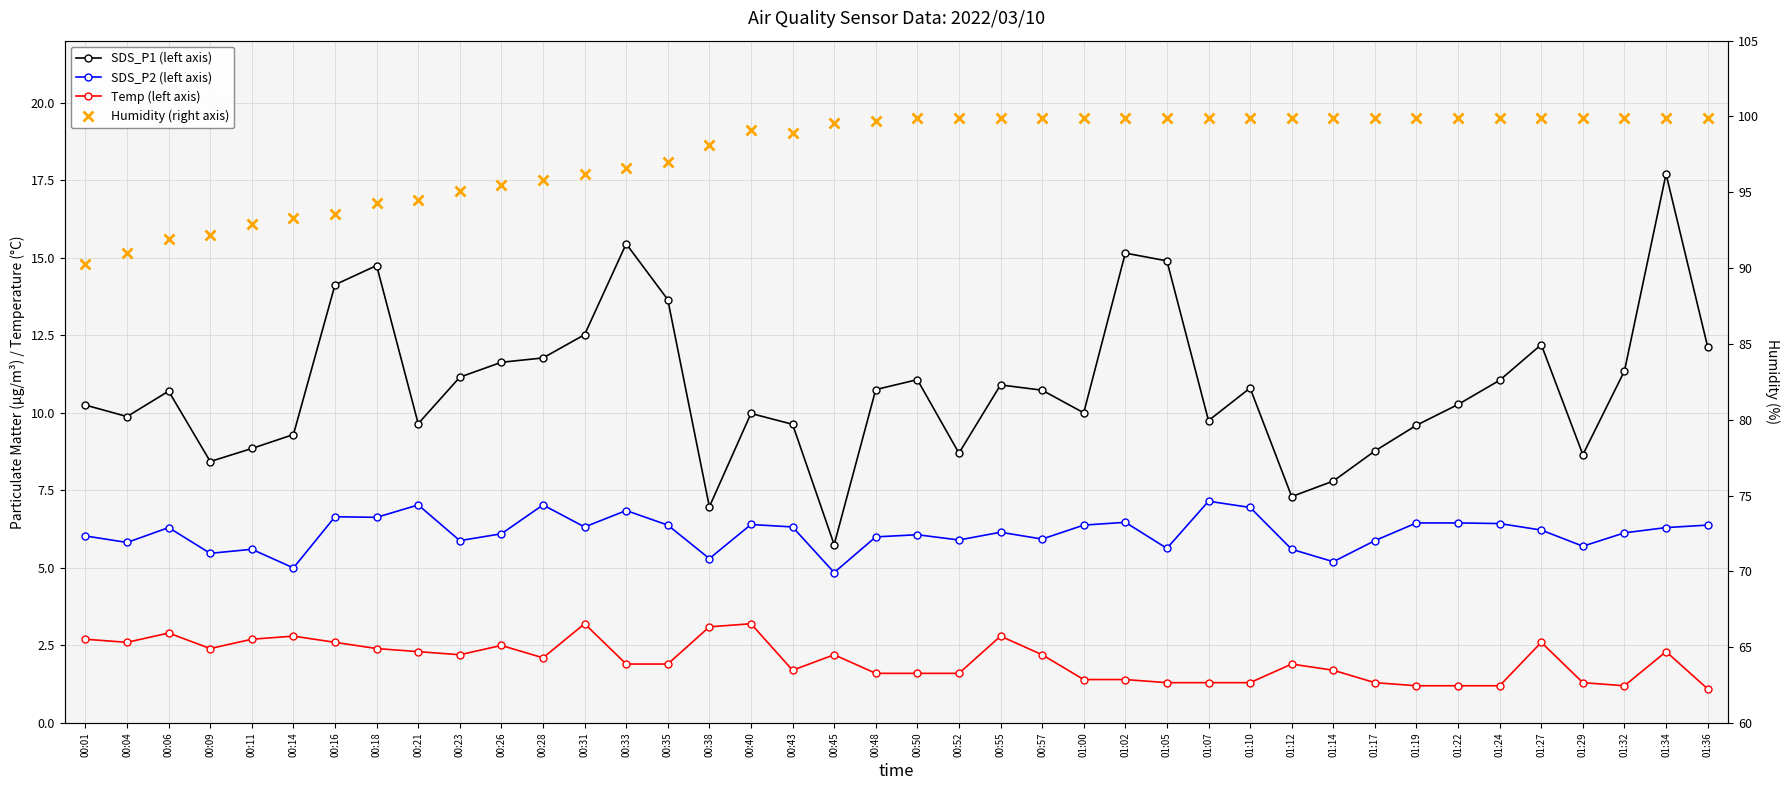

Reading left to right, what are all the values shown in this chart?

SDS_P1 (left axis): 00:01=10.2	00:04=9.9	00:06=10.7	00:09=8.4	00:11=8.8	00:14=9.3	00:16=14.1	00:18=14.8	00:21=9.7	00:23=11.2	00:26=11.6	00:28=11.8	00:31=12.5	00:33=15.4	00:35=13.7	00:38=7.0	00:40=10.0	00:43=9.6	00:45=5.8	00:48=10.8	00:50=11.1	00:52=8.7	00:55=10.9	00:57=10.7	01:00=10.0	01:02=15.2	01:05=14.9	01:07=9.8	01:10=10.8	01:12=7.3	01:14=7.8	01:17=8.8	01:19=9.6	01:22=10.3	01:24=11.1	01:27=12.2	01:29=8.7	01:32=11.3	01:34=17.7	01:36=12.1
SDS_P2 (left axis): 00:01=6.0	00:04=5.8	00:06=6.3	00:09=5.5	00:11=5.6	00:14=5.0	00:16=6.7	00:18=6.6	00:21=7.0	00:23=5.9	00:26=6.1	00:28=7.0	00:31=6.3	00:33=6.8	00:35=6.4	00:38=5.3	00:40=6.4	00:43=6.3	00:45=4.8	00:48=6.0	00:50=6.1	00:52=5.9	00:55=6.2	00:57=5.9	01:00=6.4	01:02=6.5	01:05=5.6	01:07=7.2	01:10=7.0	01:12=5.6	01:14=5.2	01:17=5.9	01:19=6.5	01:22=6.5	01:24=6.4	01:27=6.2	01:29=5.7	01:32=6.1	01:34=6.3	01:36=6.4
Temp (left axis): 00:01=2.7	00:04=2.6	00:06=2.9	00:09=2.4	00:11=2.7	00:14=2.8	00:16=2.6	00:18=2.4	00:21=2.3	00:23=2.2	00:26=2.5	00:28=2.1	00:31=3.2	00:33=1.9	00:35=1.9	00:38=3.1	00:40=3.2	00:43=1.7	00:45=2.2	00:48=1.6	00:50=1.6	00:52=1.6	00:55=2.8	00:57=2.2	01:00=1.4	01:02=1.4	01:05=1.3	01:07=1.3	01:10=1.3	01:12=1.9	01:14=1.7	01:17=1.3	01:19=1.2	01:22=1.2	01:24=1.2	01:27=2.6	01:29=1.3	01:32=1.2	01:34=2.3	01:36=1.1
Humidity (right axis): 00:01=90.3	00:04=91.0	00:06=91.9	00:09=92.2	00:11=92.9	00:14=93.3	00:16=93.6	00:18=94.3	00:21=94.5	00:23=95.1	00:26=95.5	00:28=95.8	00:31=96.2	00:33=96.6	00:35=97.0	00:38=98.1	00:40=99.1	00:43=98.9	00:45=99.6	00:48=99.7	00:50=99.9	00:52=99.9	00:55=99.9	00:57=99.9	01:00=99.9	01:02=99.9	01:05=99.9	01:07=99.9	01:10=99.9	01:12=99.9	01:14=99.9	01:17=99.9	01:19=99.9	01:22=99.9	01:24=99.9	01:27=99.9	01:29=99.9	01:32=99.9	01:34=99.9	01:36=99.9